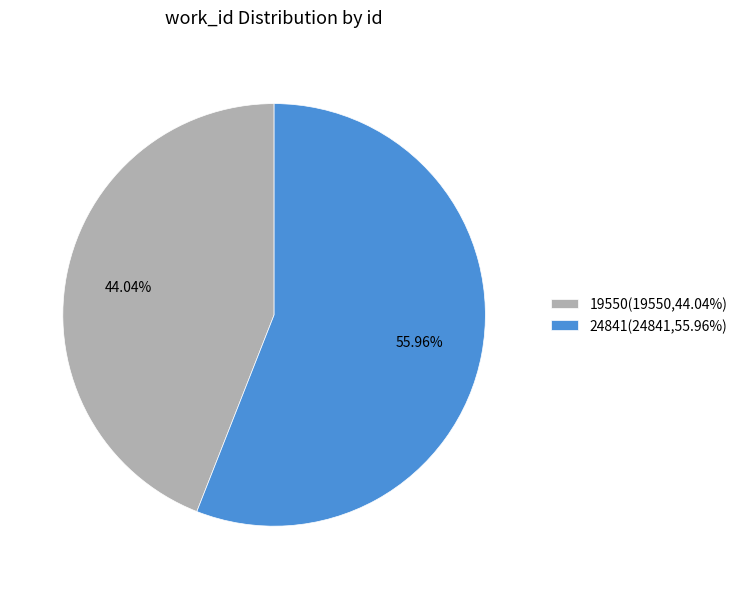

To the nearest percent, what portion does 19550 represent?

44%